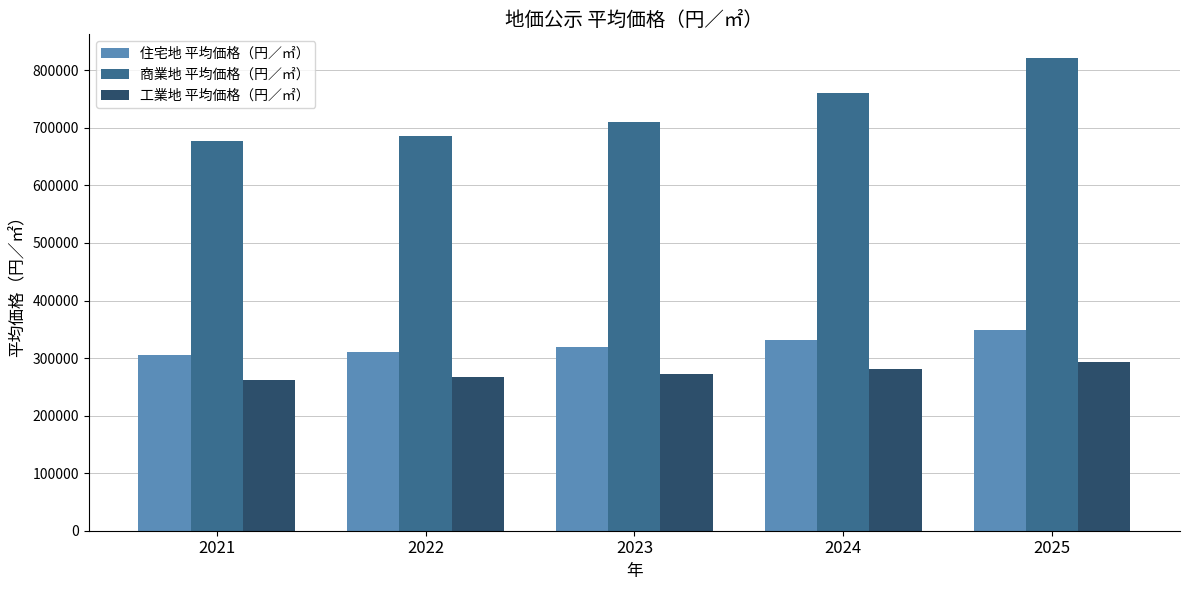

What is the difference between the highest and lowest values at 2021?

415100